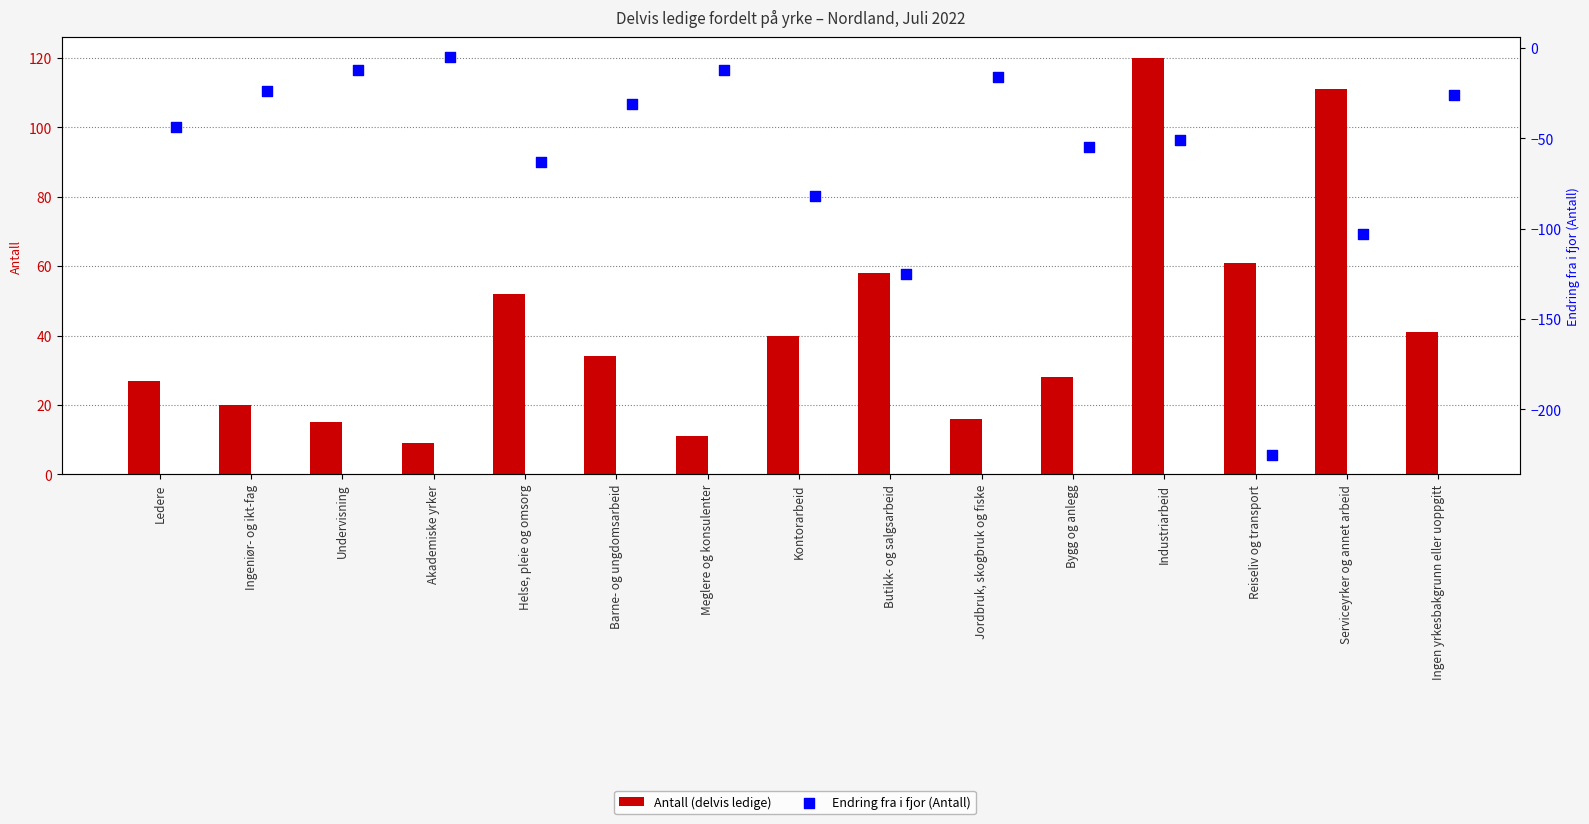

At how many categories does at least one series exceed 19?

11